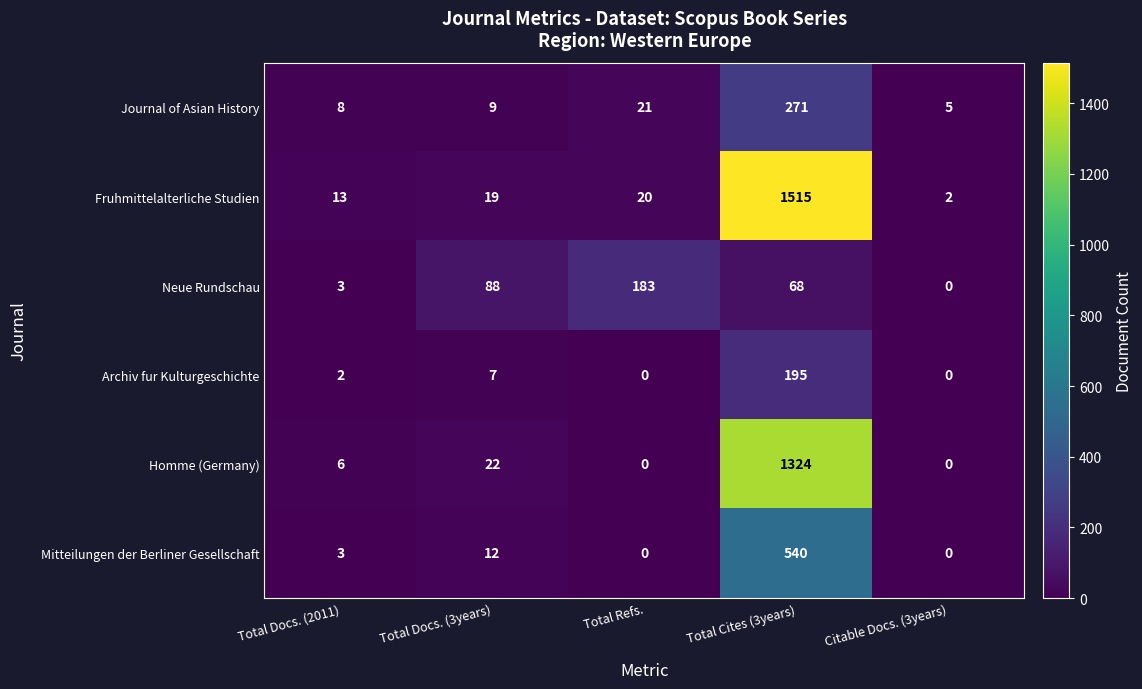

Which series has the largest total across all categories?

Fruhmittelalterliche Studien